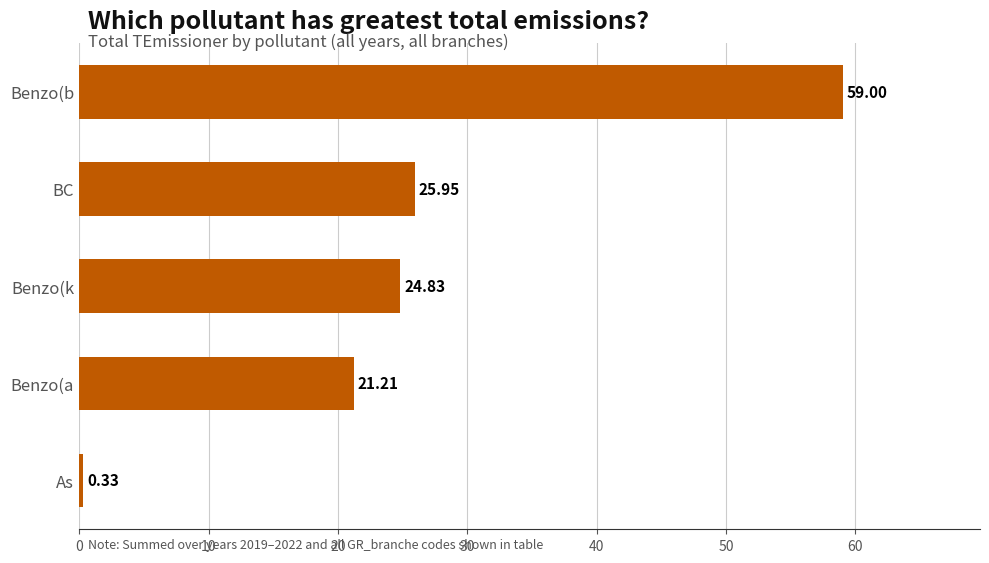

Which category has the lowest value across all series?

As